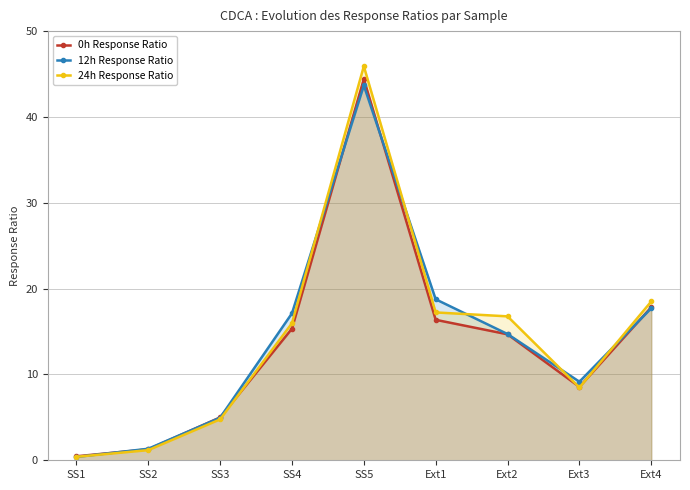

The 12h Response Ratio series shows 5.0 at SS3. True or false?

True